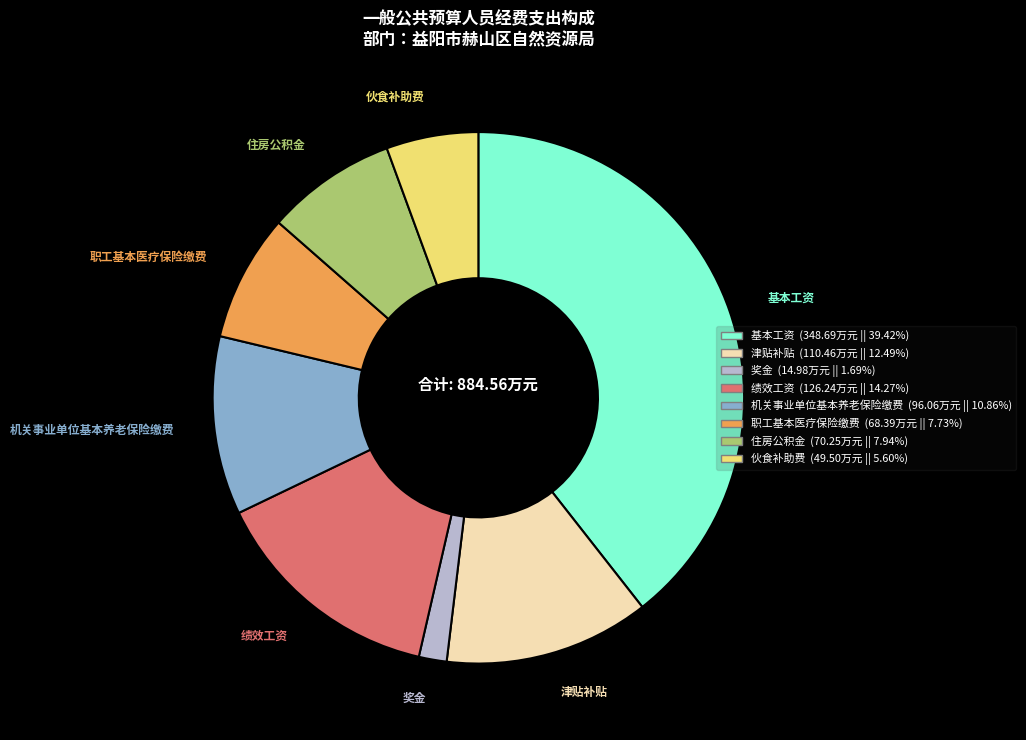

Does any single category account for the majority?

No